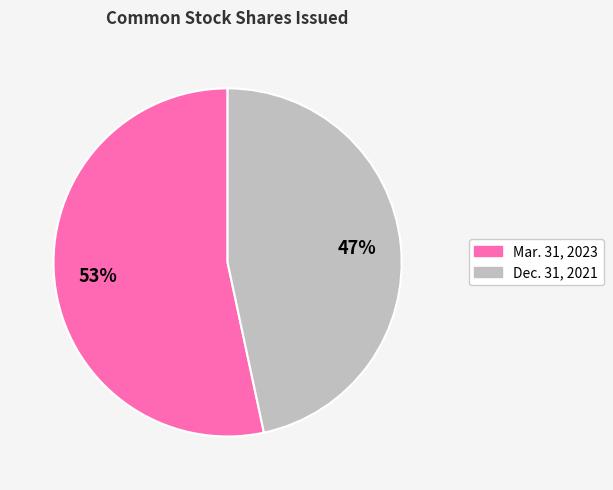

Is the sum of Mar. 31, 2023 and Dec. 31, 2021 greater than half?

Yes